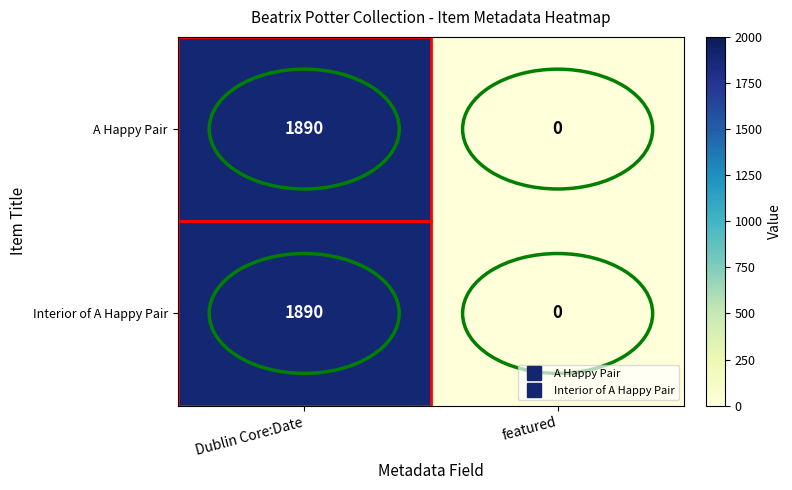

What is the average value of the Interior of A Happy Pair series?

945